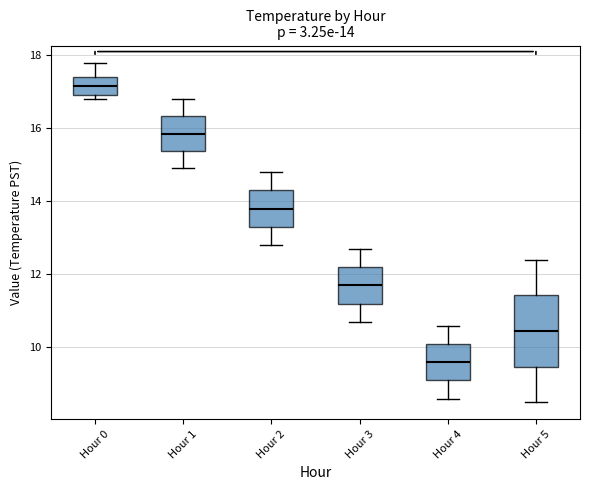

Which box's median line is the highest?

Hour 0